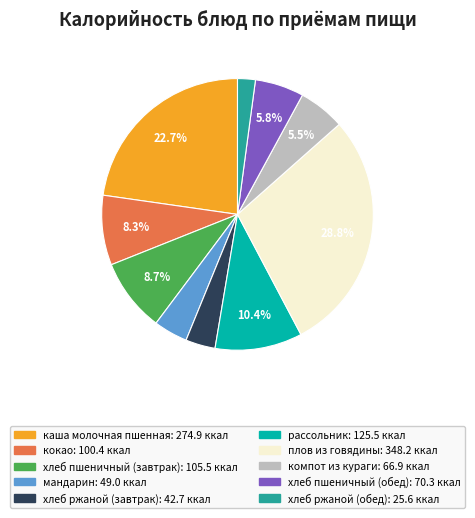

Is the sum of каша молочная пшенная and рассольник greater than half?

No